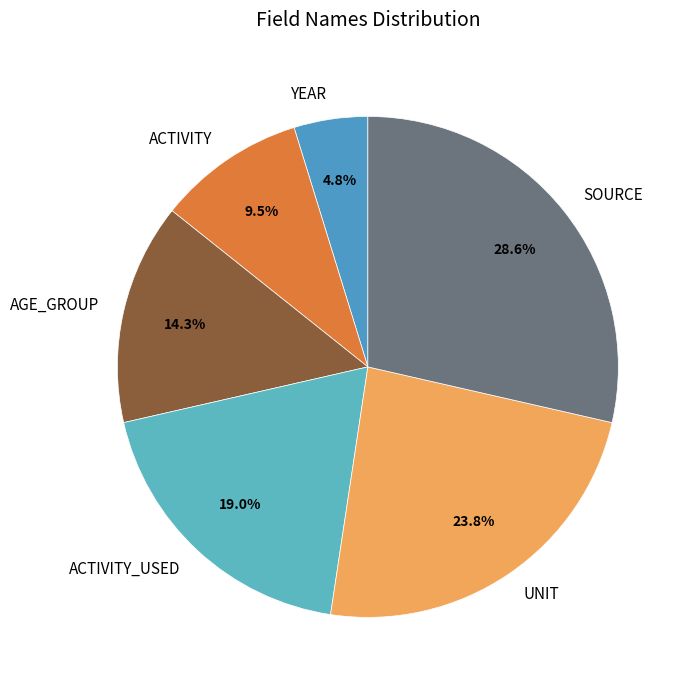

Rank the categories by value from highest to lowest.

SOURCE, UNIT, ACTIVITY_USED, AGE_GROUP, ACTIVITY, YEAR